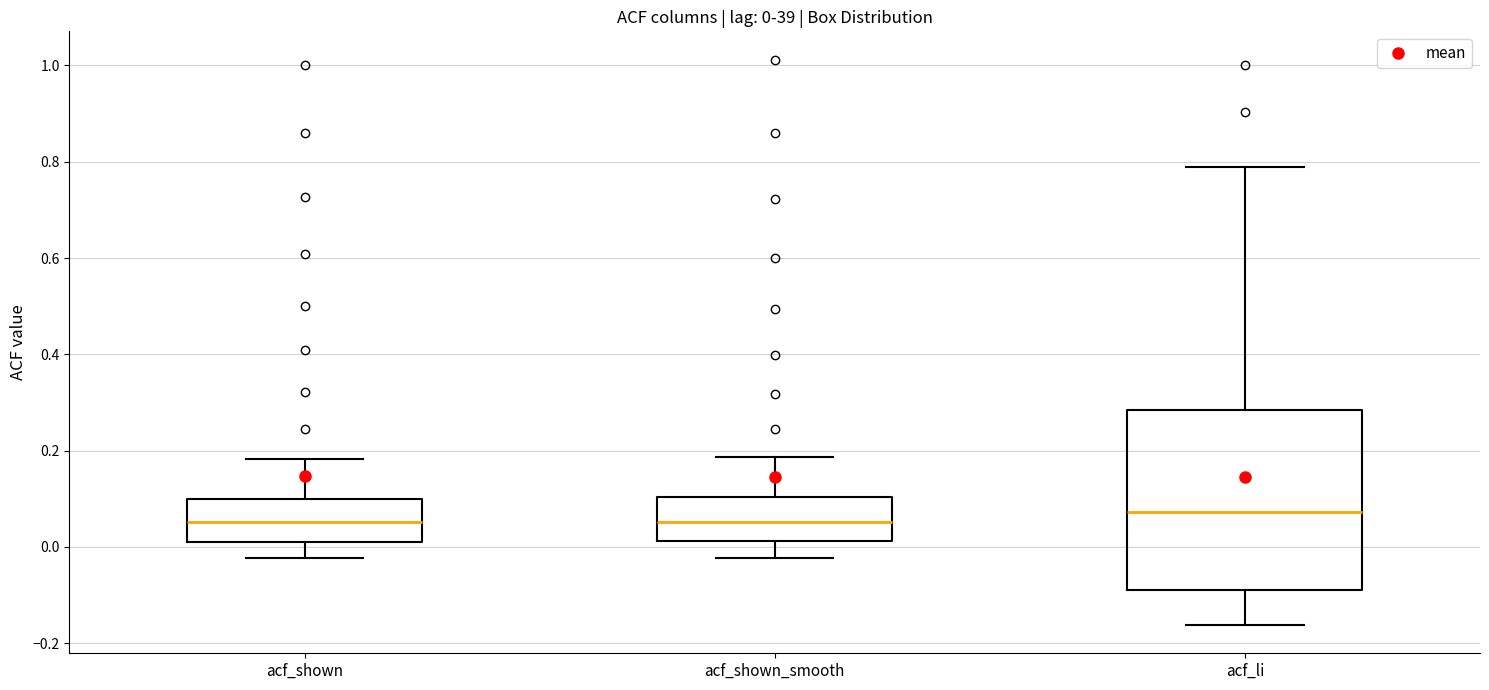

Which box is the tallest, from its lower edge to its upper edge?

acf_li